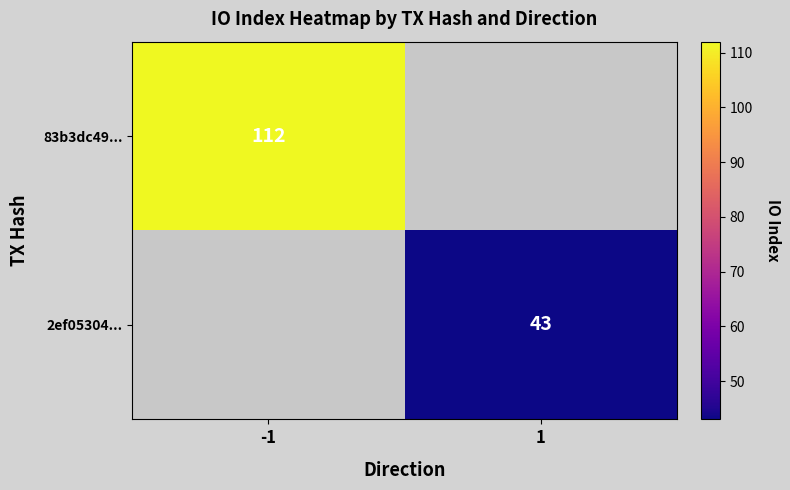

The value of 2ef05304... at 1 is 62. True or false?

False